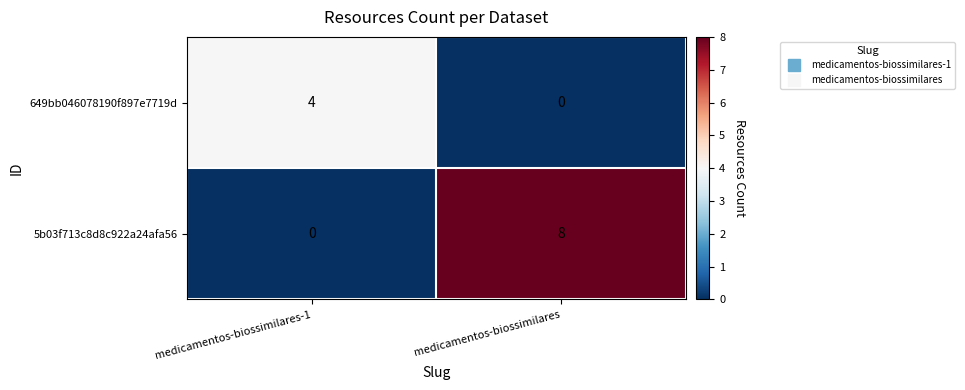

What is the sum of all 5b03f713c8d8c922a24afa56 values?

8